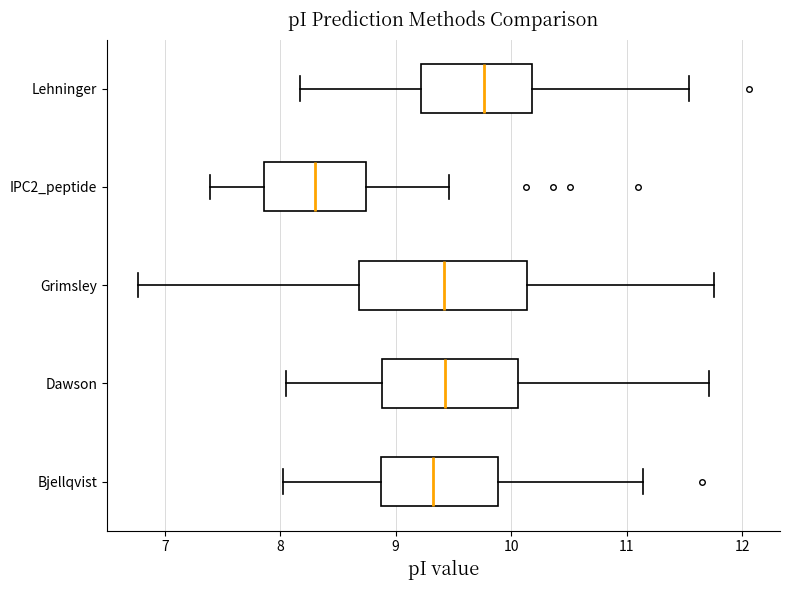

Reading bottom to top, read every box against the x-axis: the position of its median line, the range the box covers, and the ends of its whiskers. The values are not printed on the chart, so give them approximately, as read against the axis.

Bjellqvist: median 9.3, box 8.9 to 9.9, whiskers 8.0 to 11.1
Dawson: median 9.4, box 8.9 to 10.1, whiskers 8.1 to 11.7
Grimsley: median 9.4, box 8.7 to 10.1, whiskers 6.8 to 11.8
IPC2_peptide: median 8.3, box 7.9 to 8.7, whiskers 7.4 to 9.5
Lehninger: median 9.8, box 9.2 to 10.2, whiskers 8.2 to 11.5